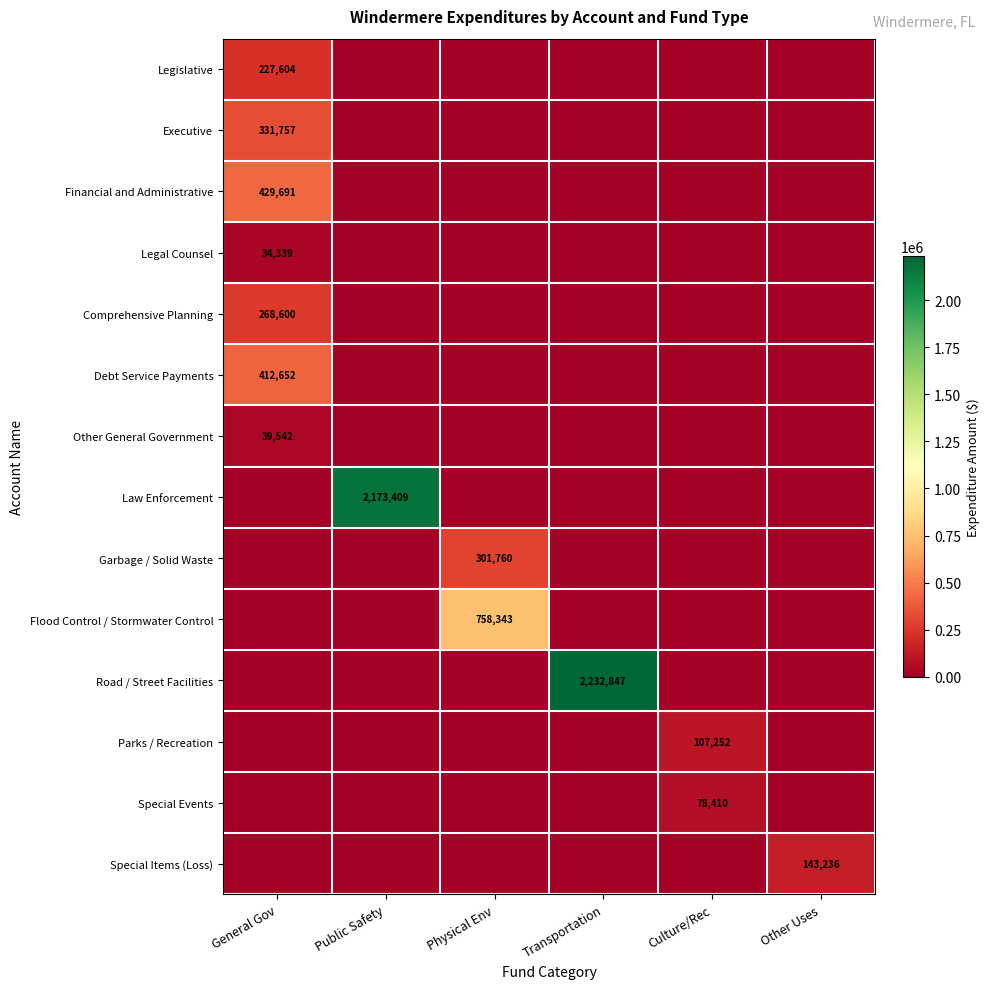

Is it true that Special Items (Loss) equals 143236 at Other Uses?

True